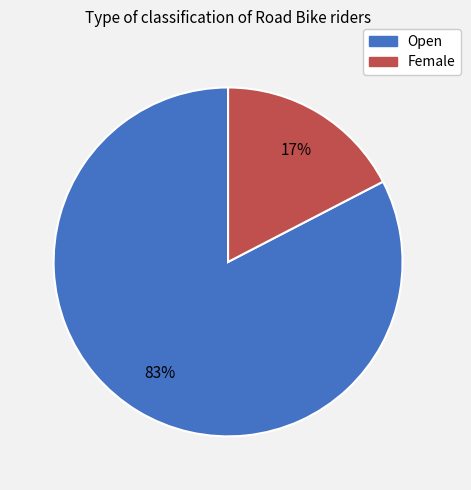

To the nearest percent, what is the combined percentage of Open and Female?

100%